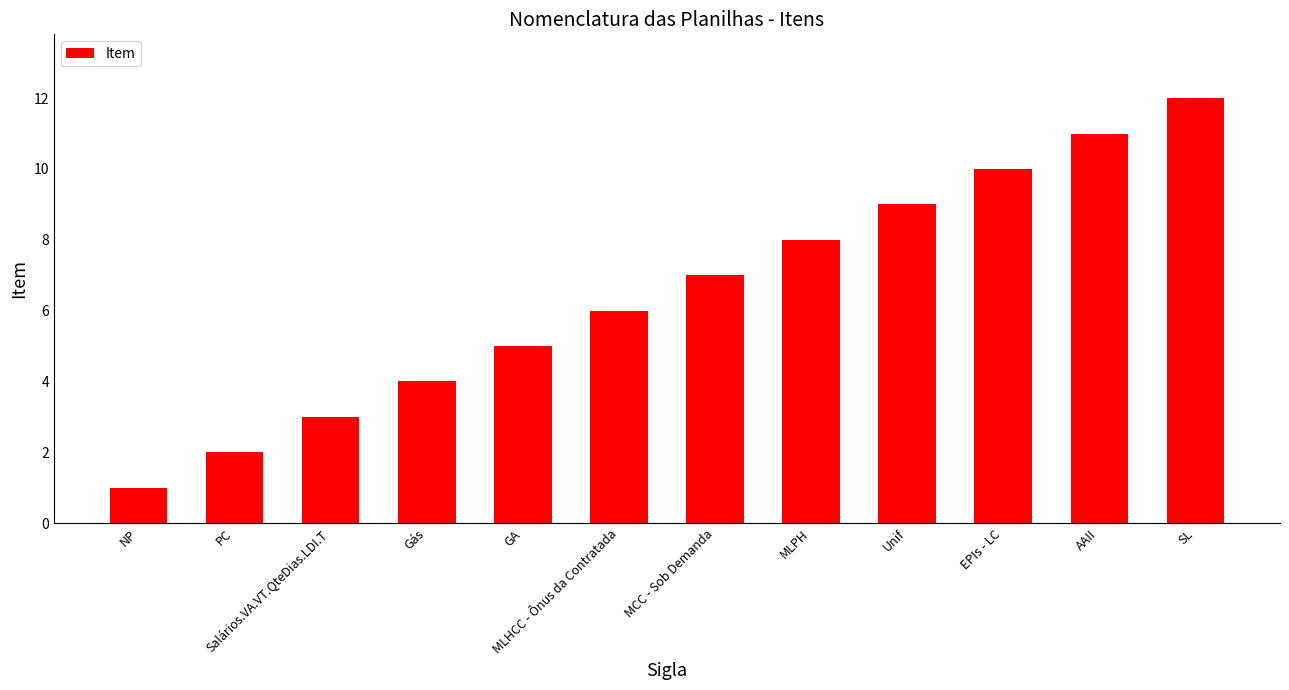

What is the difference between the maximum and minimum values?

11